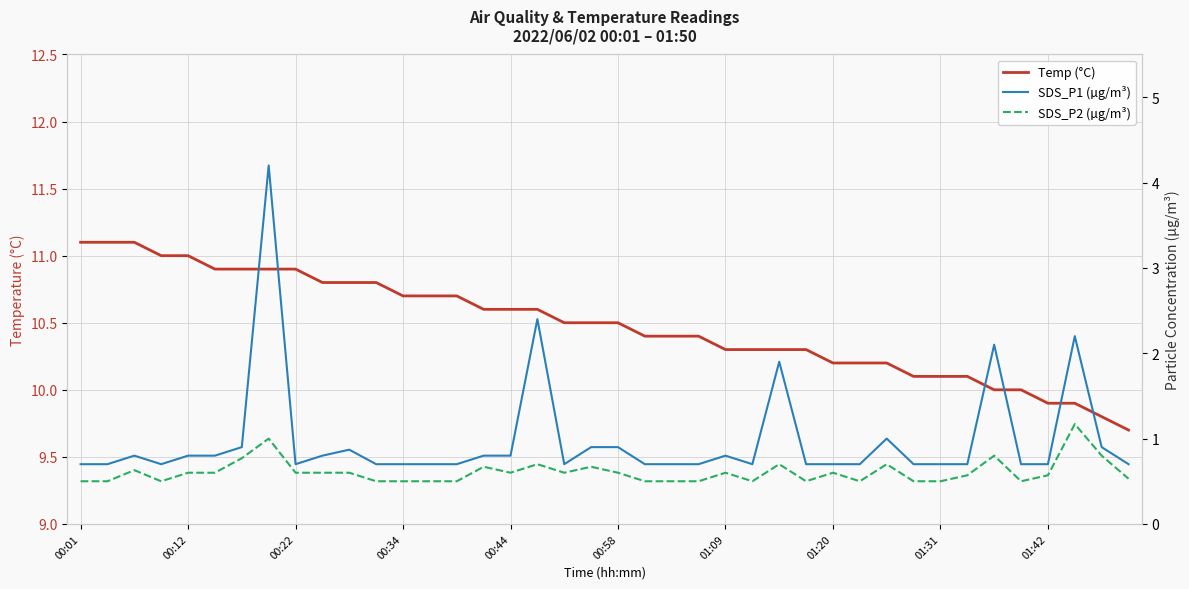

True or false: SDS_P2 (µg/m³) and SDS_P1 (µg/m³) intersect in this chart.

False